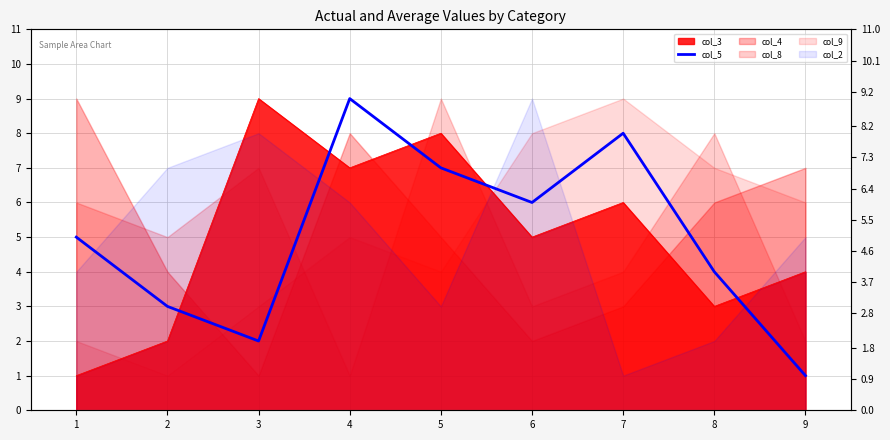

What is the greatest value displayed?

9